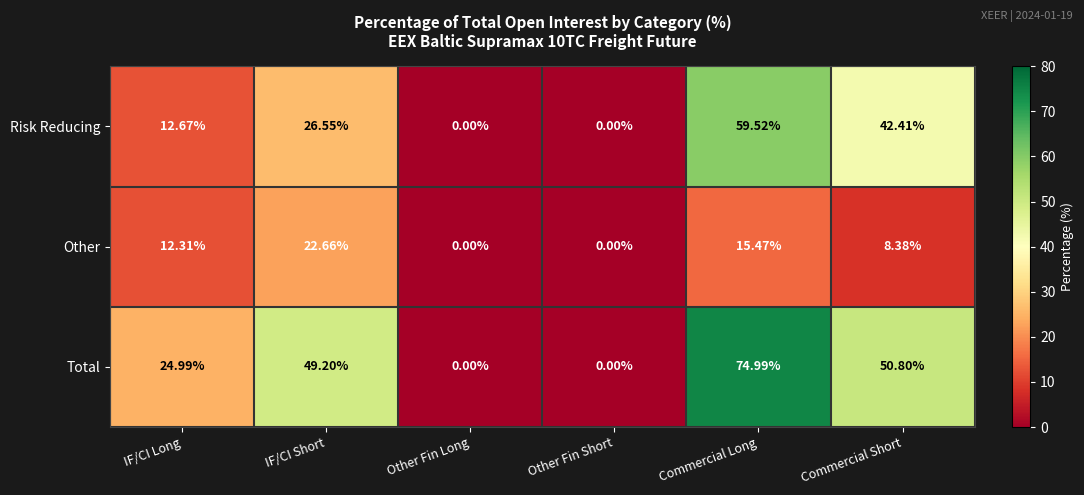

Which series has the widest spread of values?

Total